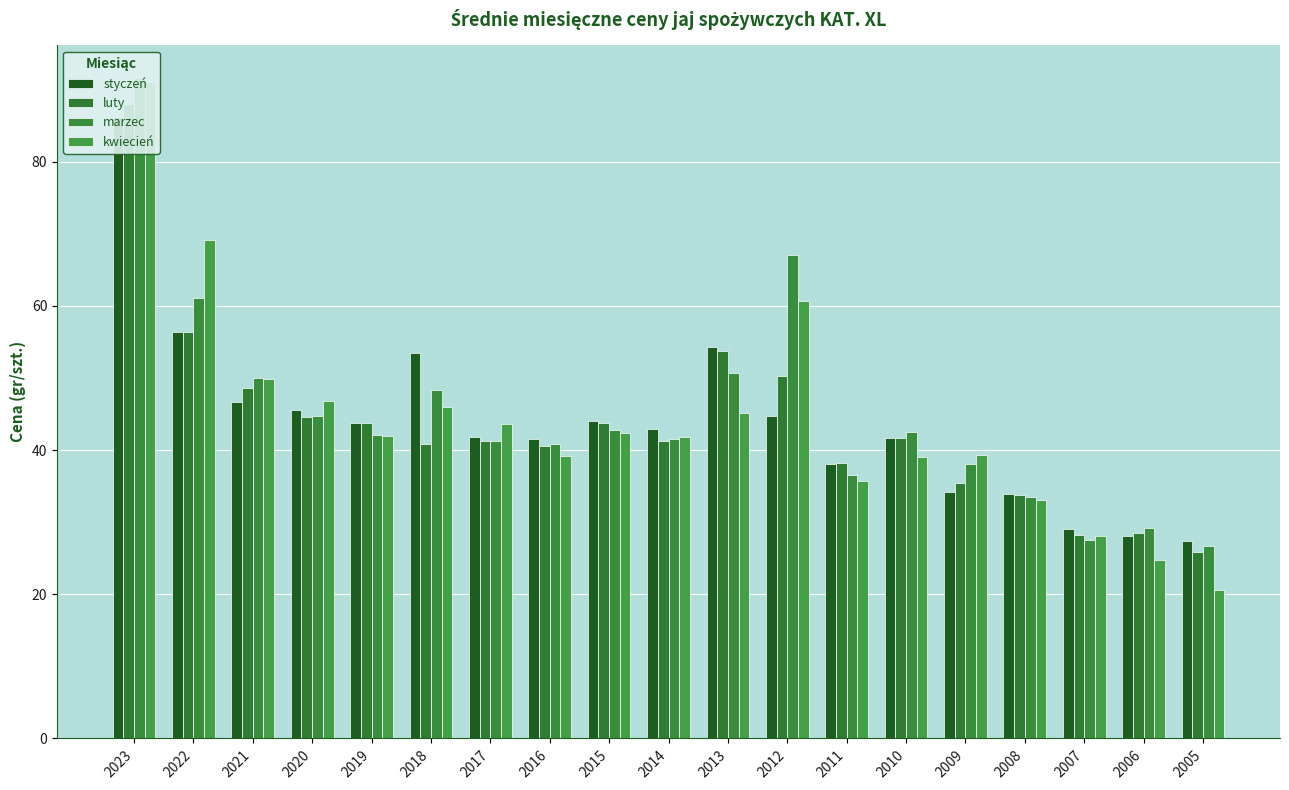

What is the value of the kwiecień bar at the 18th from the left?

24.7